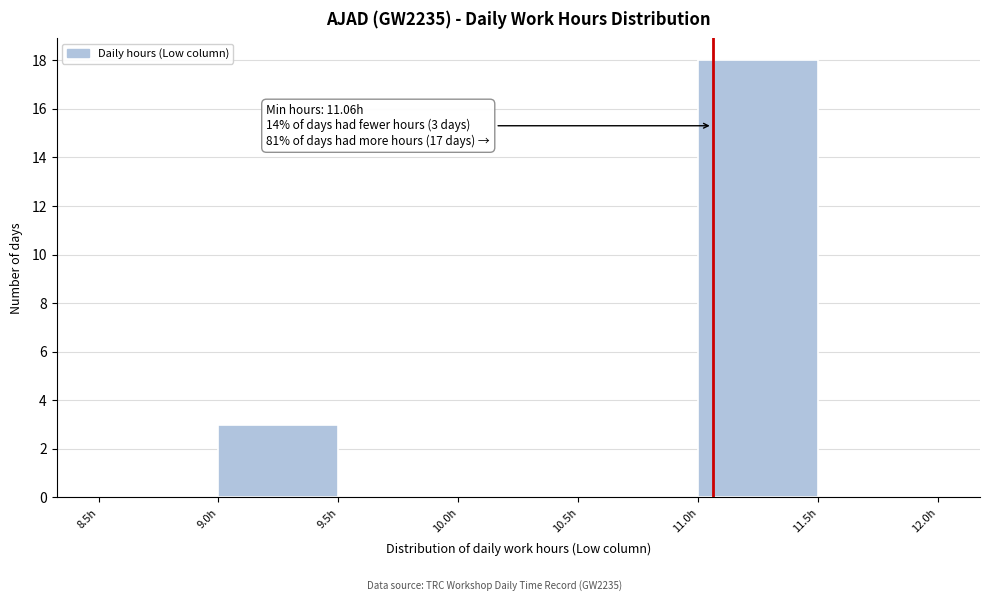

Over which range of the x-axis is the bar tallest?

11.0 to 11.5